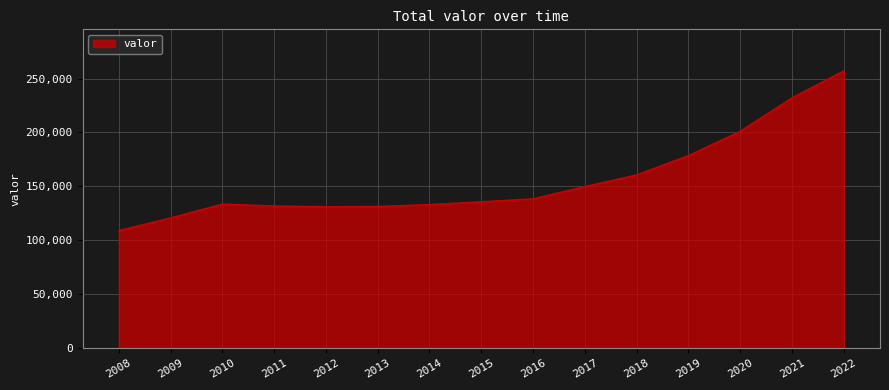

What value does the data have at 2020?

201012